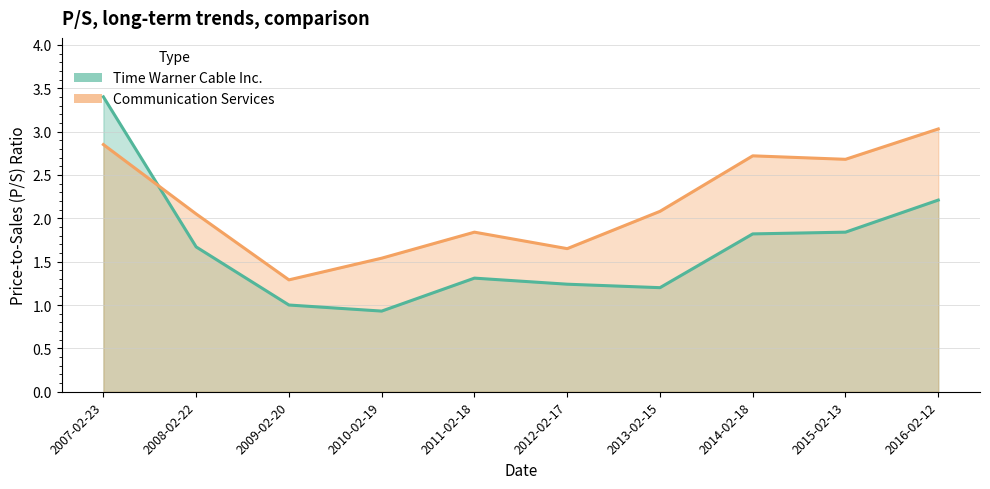

At which category does the chart reach its minimum across all series?

2010-02-19